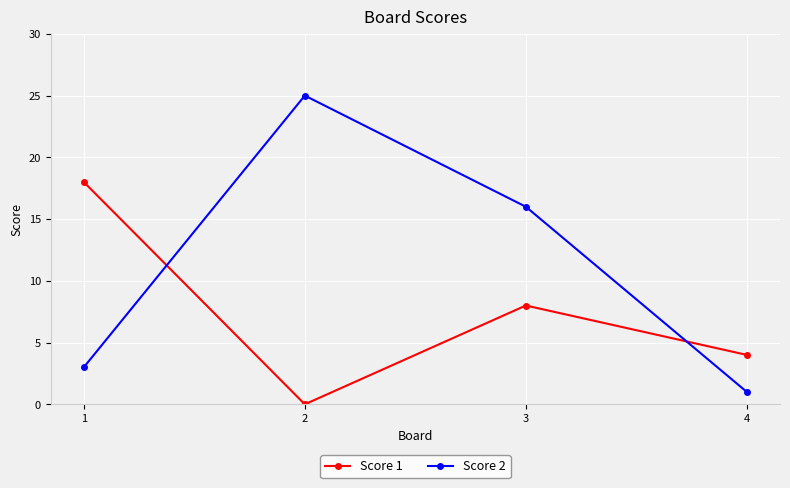

At which label is Score 2 closest to 13?

3